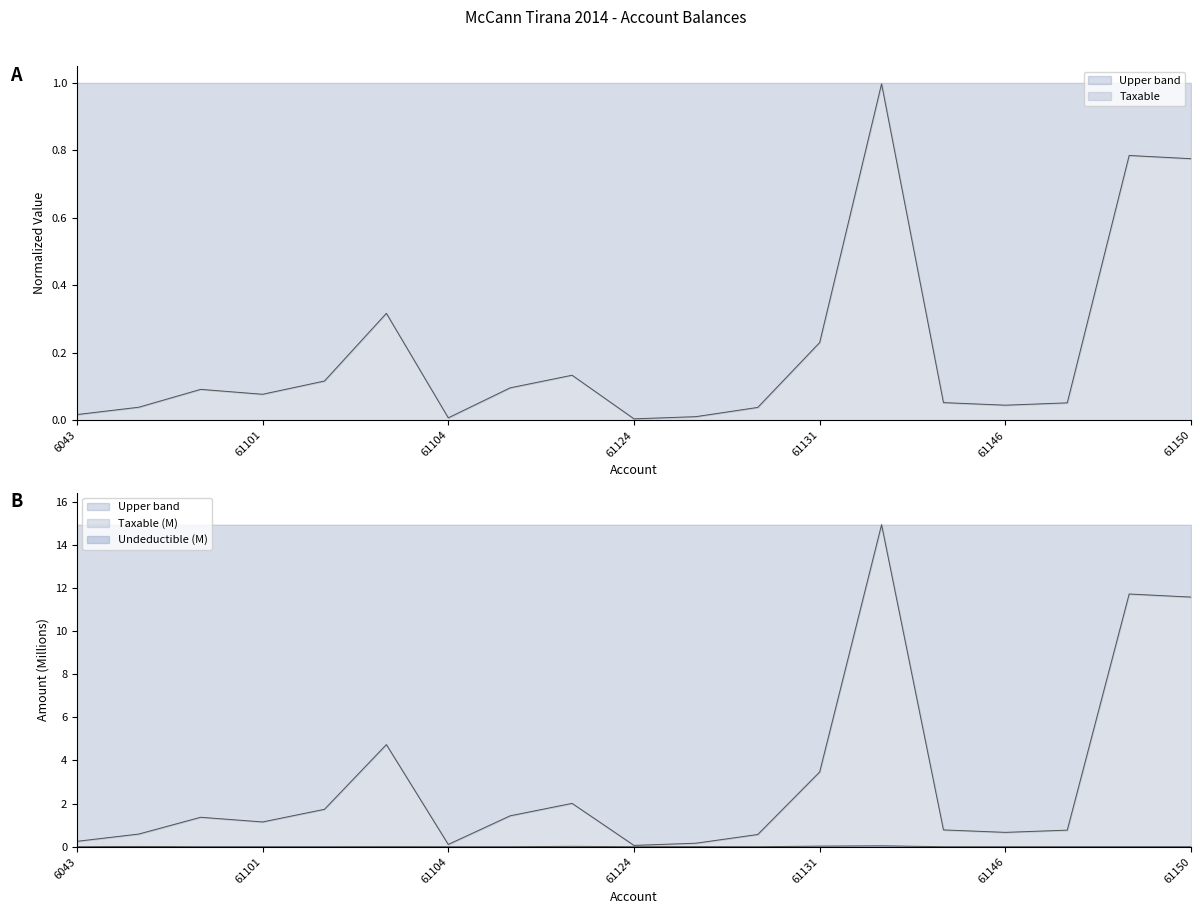

List the labels in order of Undeductible value, largest first.

61134, 61131, 61123, 6044, 61126, 61103, 61115, 6043, 611, 61101, 61102, 61104, 61124, 61128, 61144, 61146, 61148, 61149, 61150